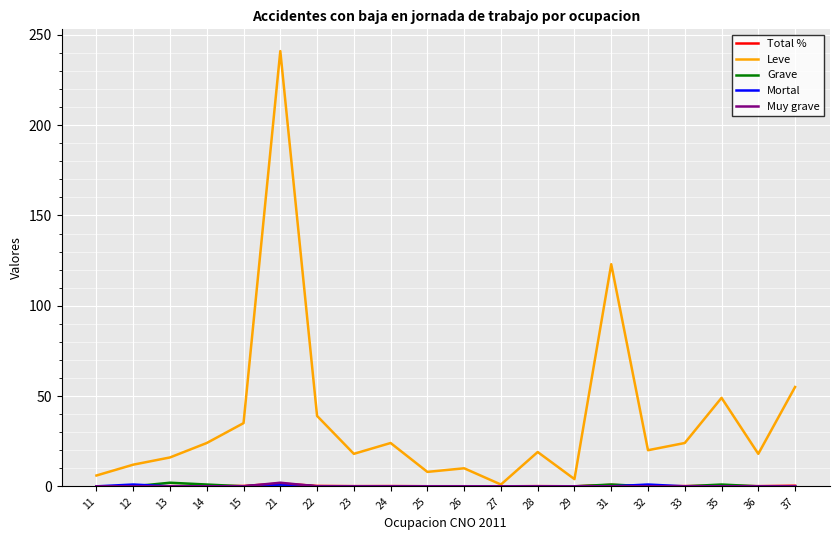

At which category is the sum across all series the highest?

21